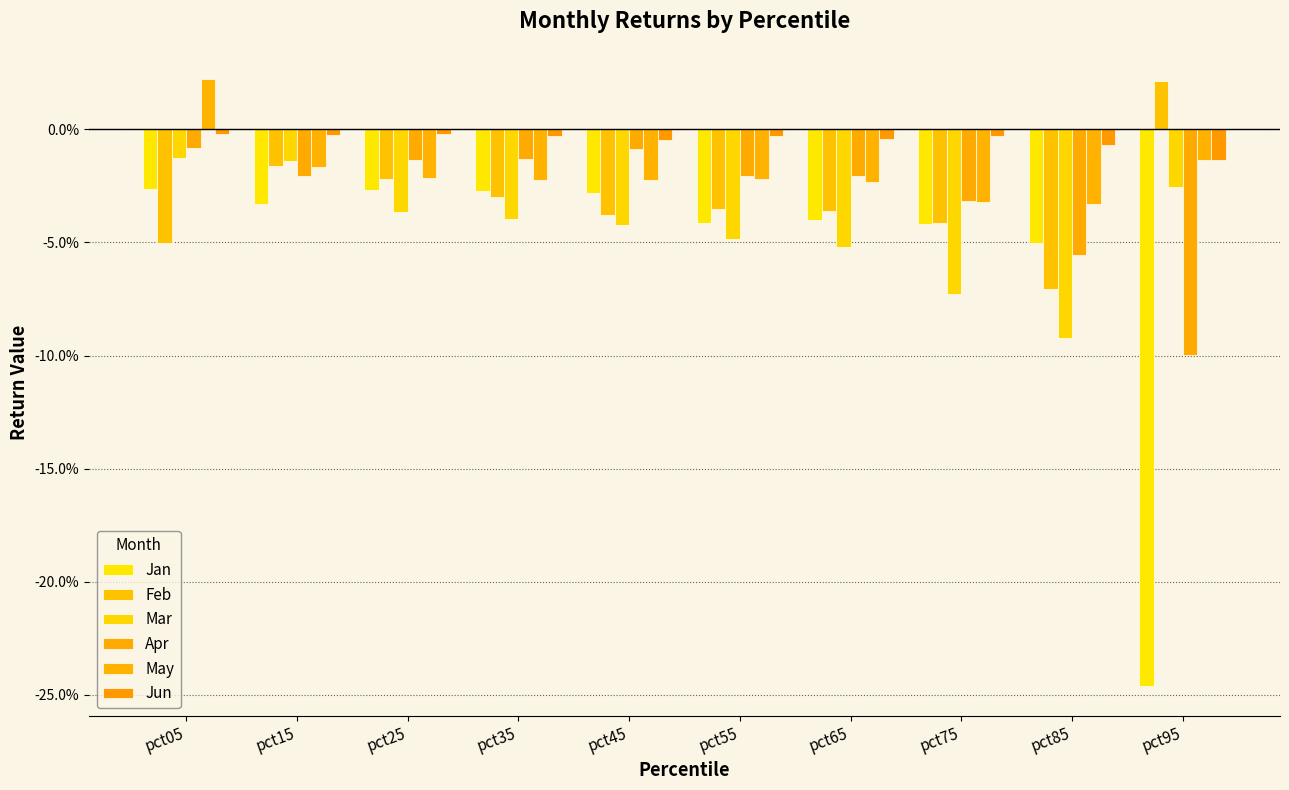

Reading right to left, extract all data points from this chart.

Jan: -0.2	-0.1	-0.0	-0.0	-0.0	-0.0	-0.0	-0.0	-0.0	-0.0
Feb: 0.0	-0.1	-0.0	-0.0	-0.0	-0.0	-0.0	-0.0	-0.0	-0.1
Mar: -0.0	-0.1	-0.1	-0.1	-0.0	-0.0	-0.0	-0.0	-0.0	-0.0
Apr: -0.1	-0.1	-0.0	-0.0	-0.0	-0.0	-0.0	-0.0	-0.0	-0.0
May: -0.0	-0.0	-0.0	-0.0	-0.0	-0.0	-0.0	-0.0	-0.0	0.0
Jun: -0.0	-0.0	-0.0	-0.0	-0.0	-0.0	-0.0	-0.0	-0.0	-0.0